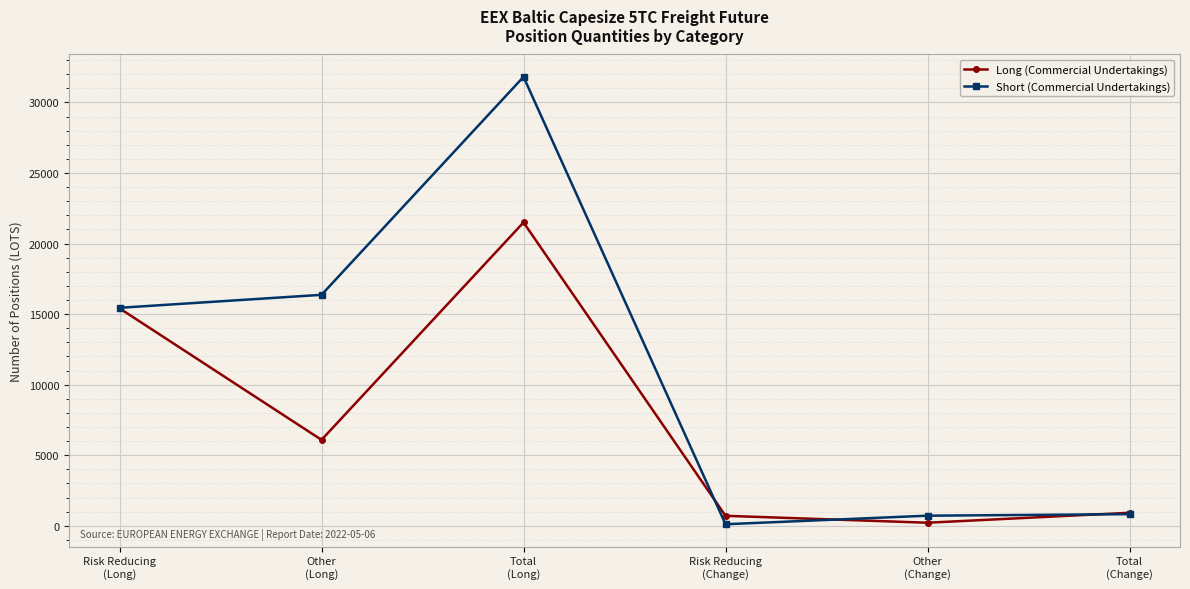

True or false: Long (Commercial Undertakings) has more than 0 points higher than both neighbors.

True